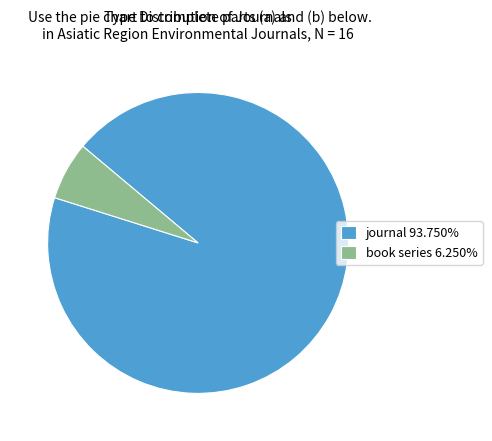

Combined, do journal 93.750% and book series 6.250% account for over 50%?

Yes